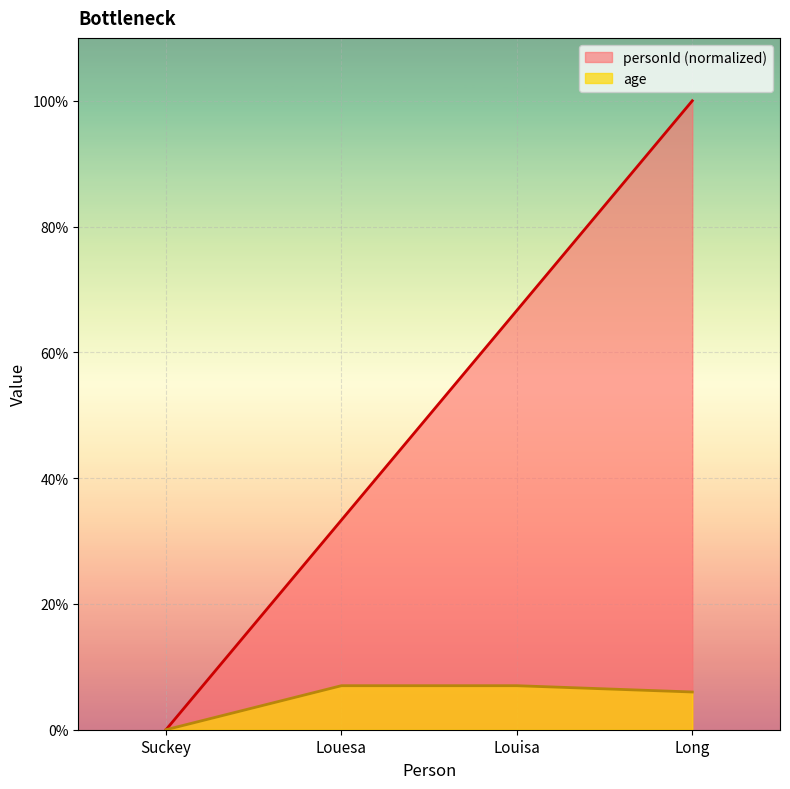

Which label corresponds to the largest value in the chart?

Long